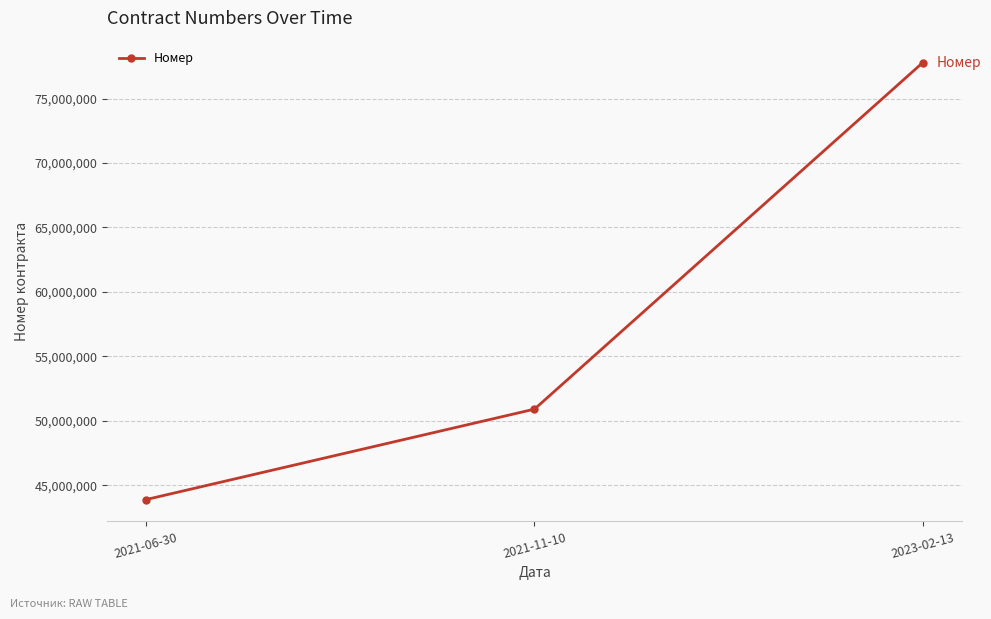

What is the difference between the maximum and minimum values?

33909504